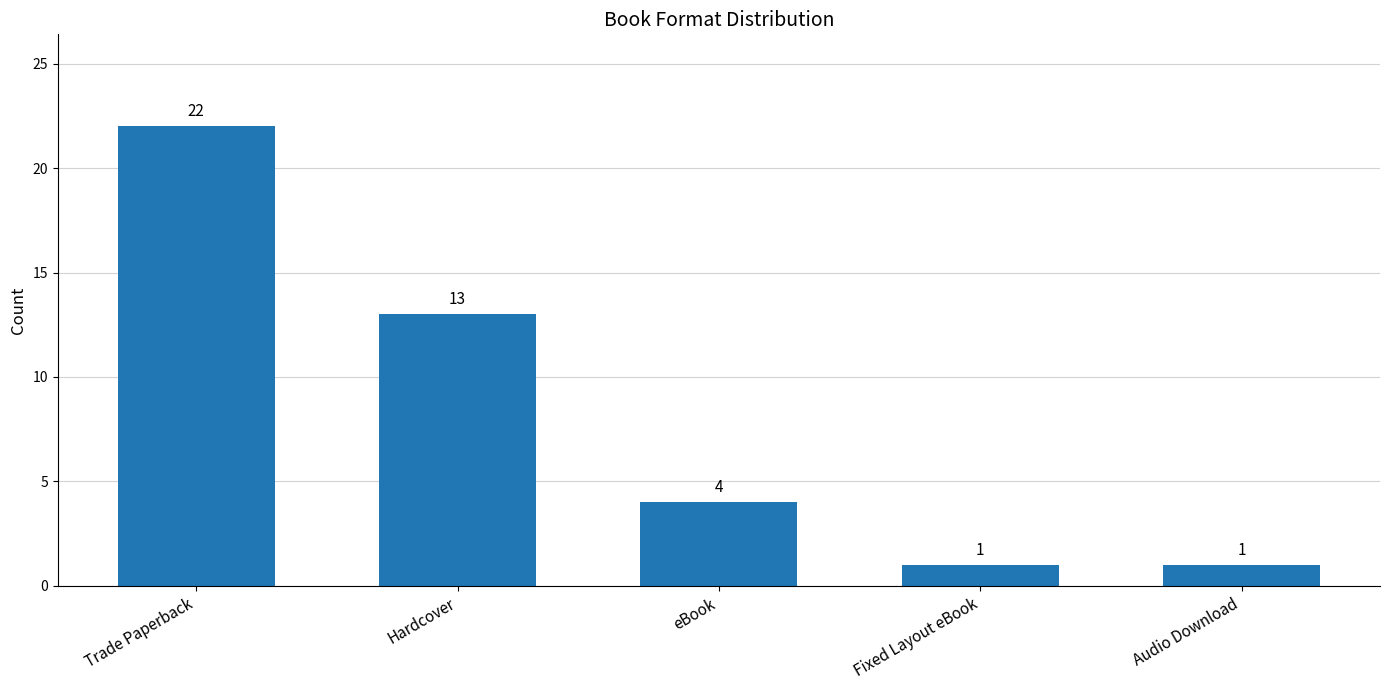

Reading left to right, list all the values displayed in this chart.

22	13	4	1	1